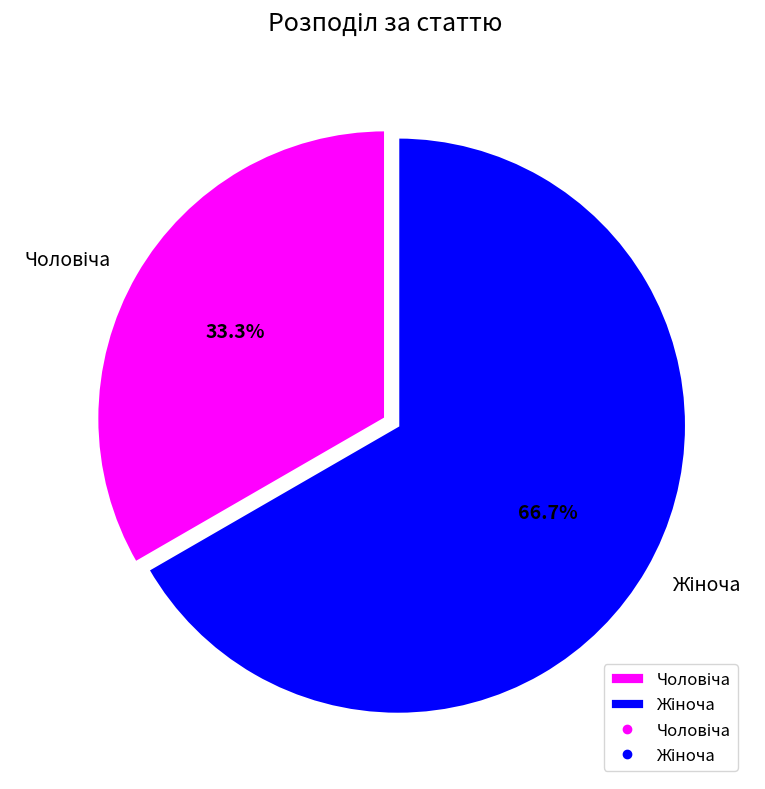

Is there any slice that represents more than half of the pie?

Yes